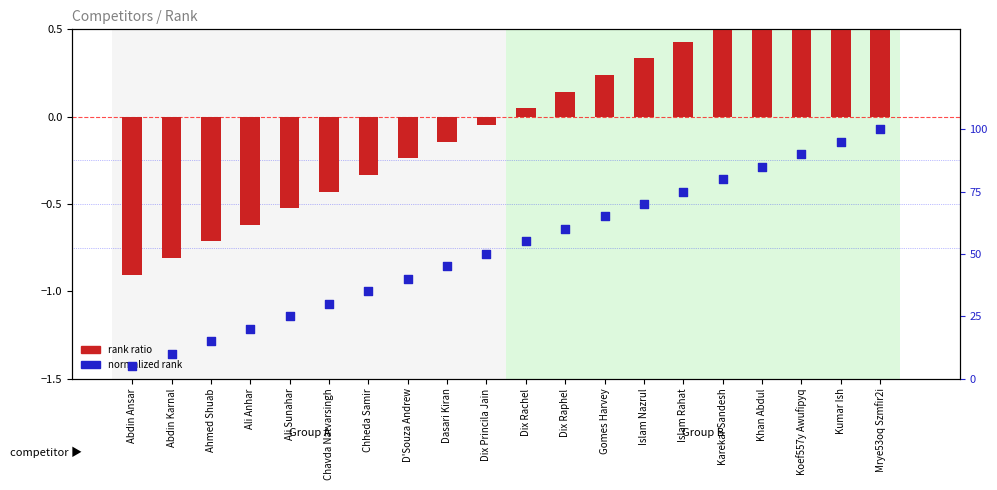

Which series has the largest Y range (max minus min)?

rank ratio